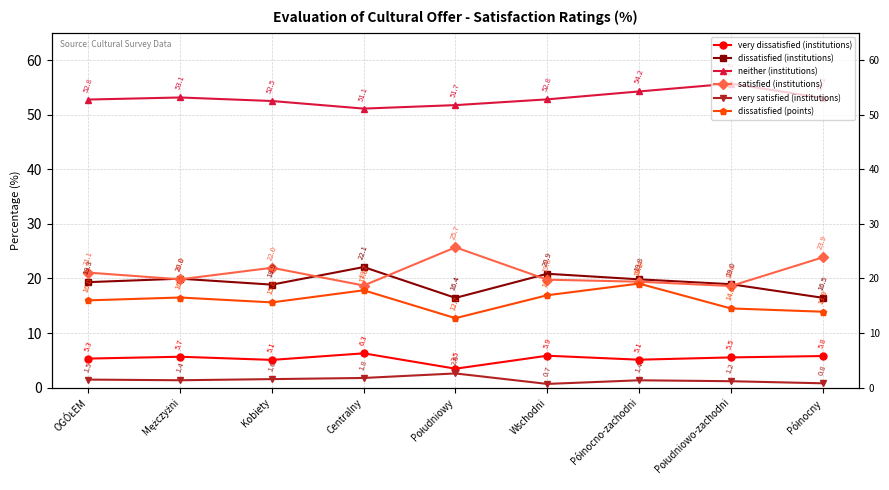

How many lines are shown in the chart?

6